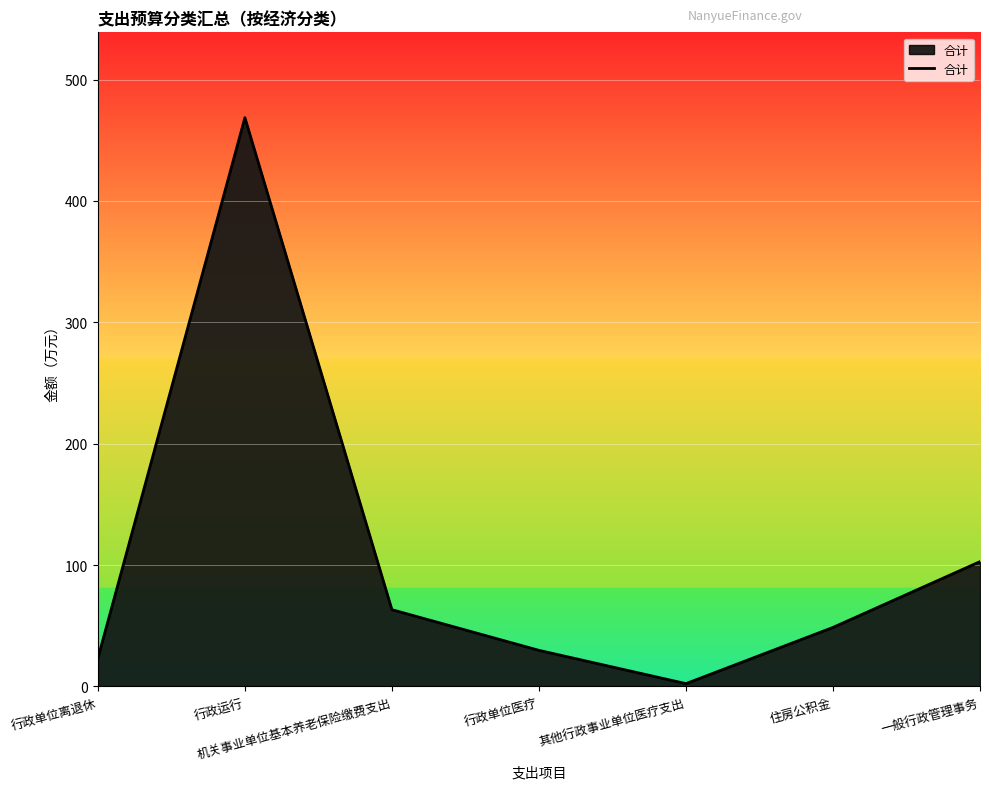

The chart shows a value of 98.6 at 机关事业单位基本养老保险缴费支出. True or false?

False